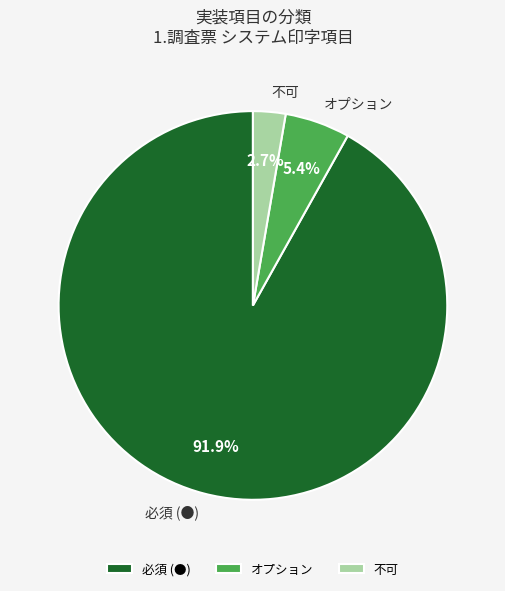

To the nearest percent, what is the difference between the 不可 and 必須 (●) slice percentages?

89%